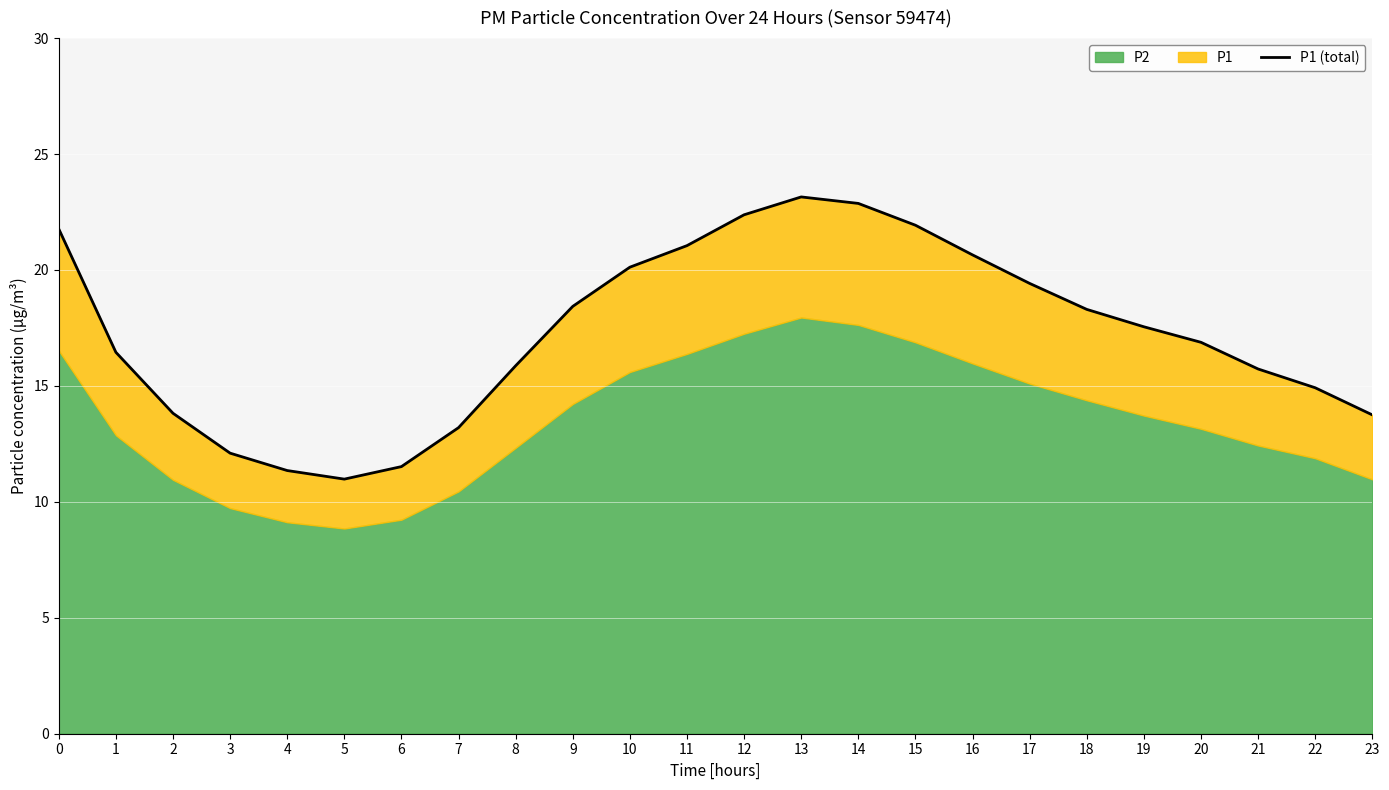

List the labels in order of value, smallest first.

5, 4, 6, 3, 7, 23, 2, 22, 21, 8, 1, 20, 19, 18, 9, 17, 10, 16, 11, 0, 15, 12, 14, 13